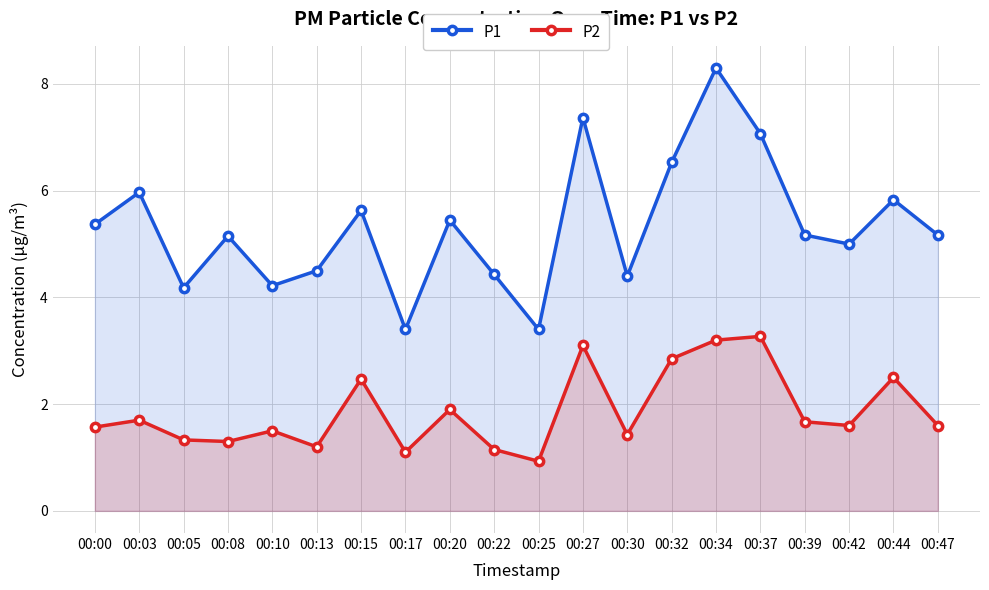

How many series are shown in this chart?

2